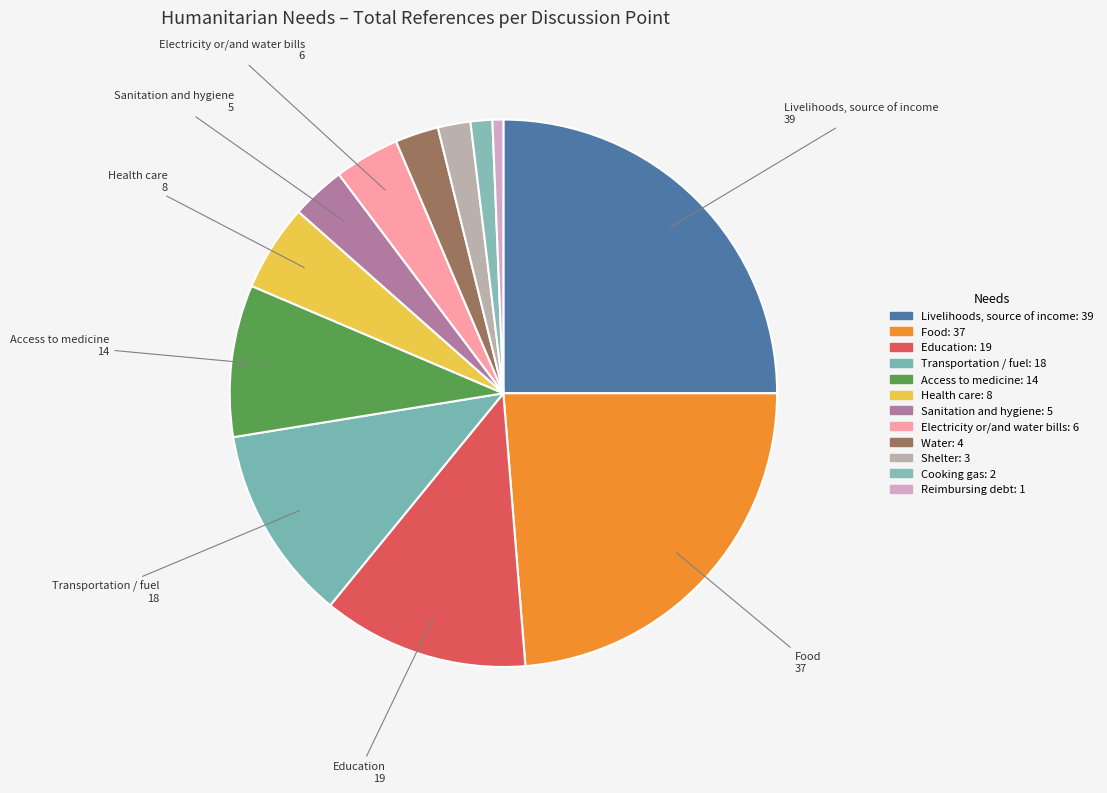

What is the change in value from Livelihoods, source of income to Water?

-35